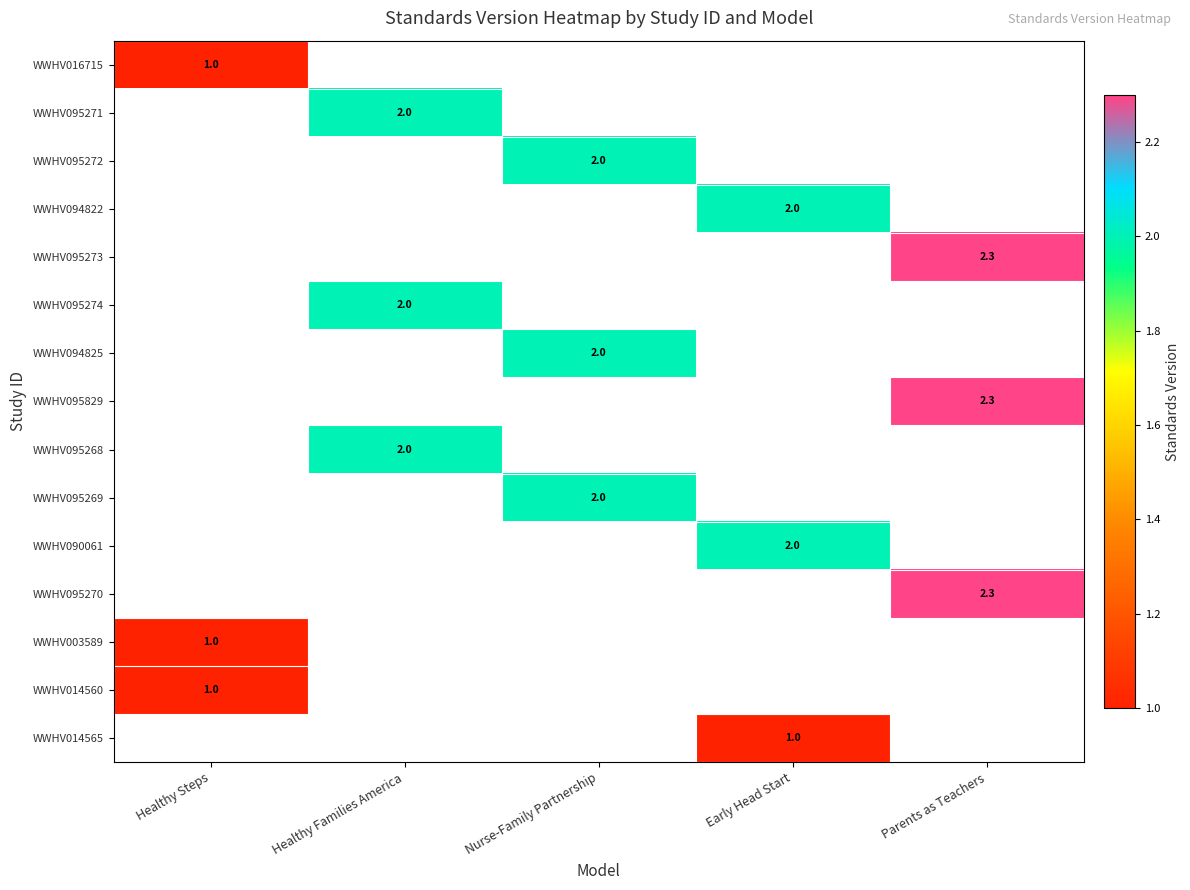

What is the greatest value displayed?

2.3